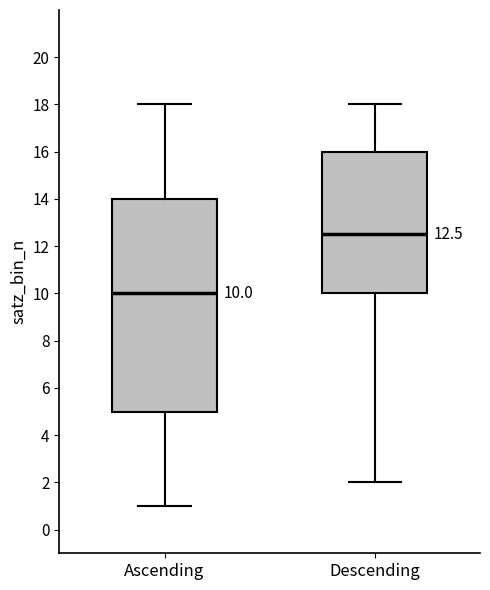

Which box has the highest median line?

Descending